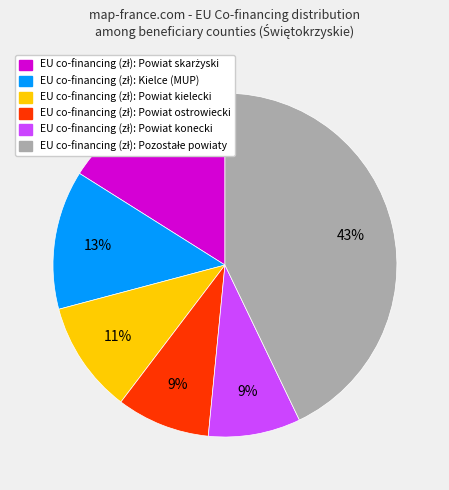

Is there any slice that represents more than half of the pie?

No